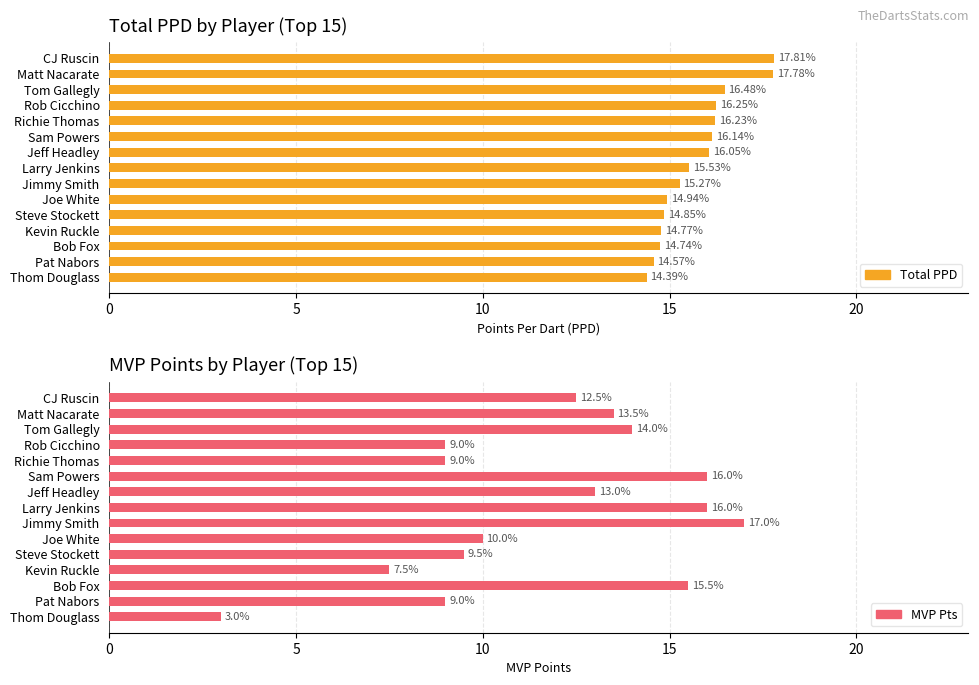

What is the difference between the maximum and minimum values in the Total PPD series?

3.4